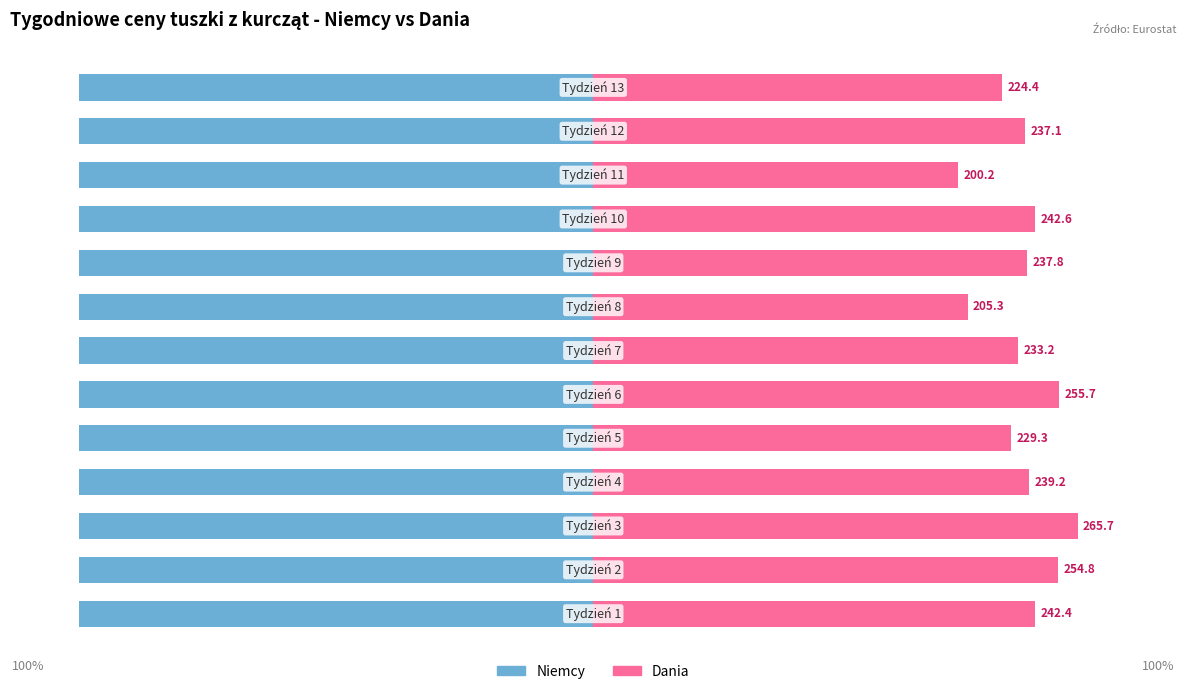

Rank the series by their maximum value, from highest to lowest.

Dania, Niemcy